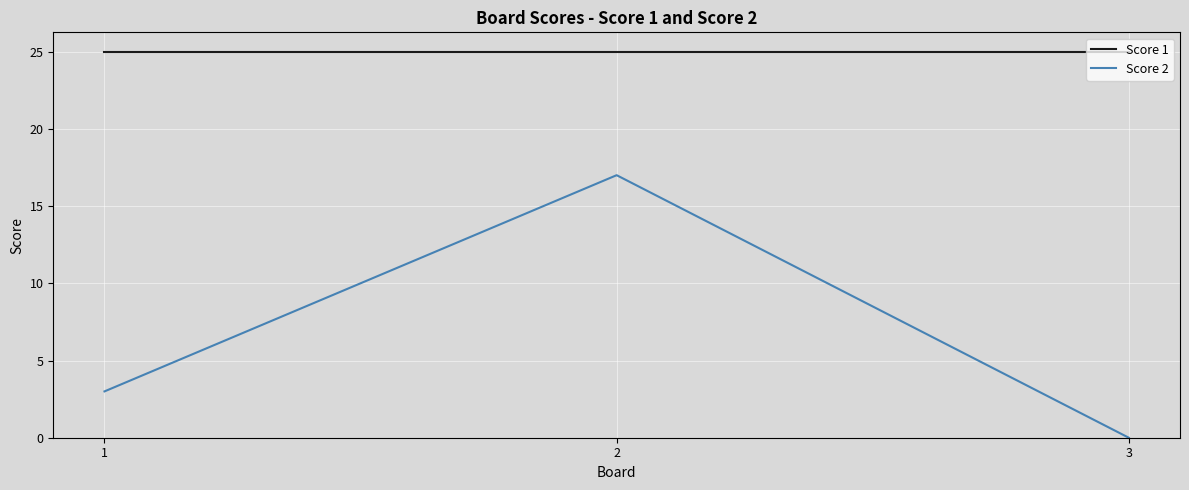

Between 2 and 3, which series saw the biggest shift?

Score 2